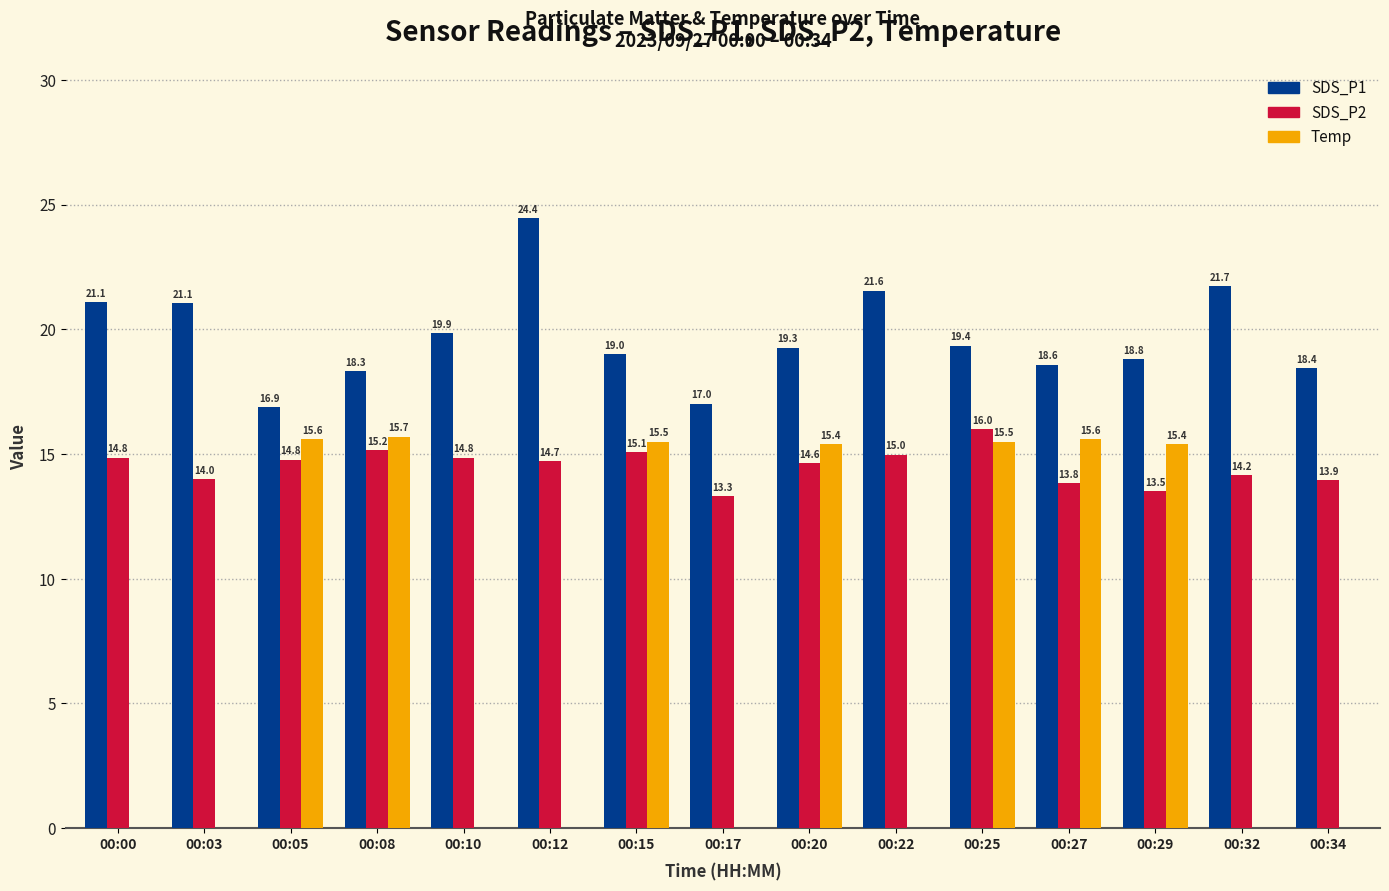

At which label does SDS_P2 reach its peak?

00:25